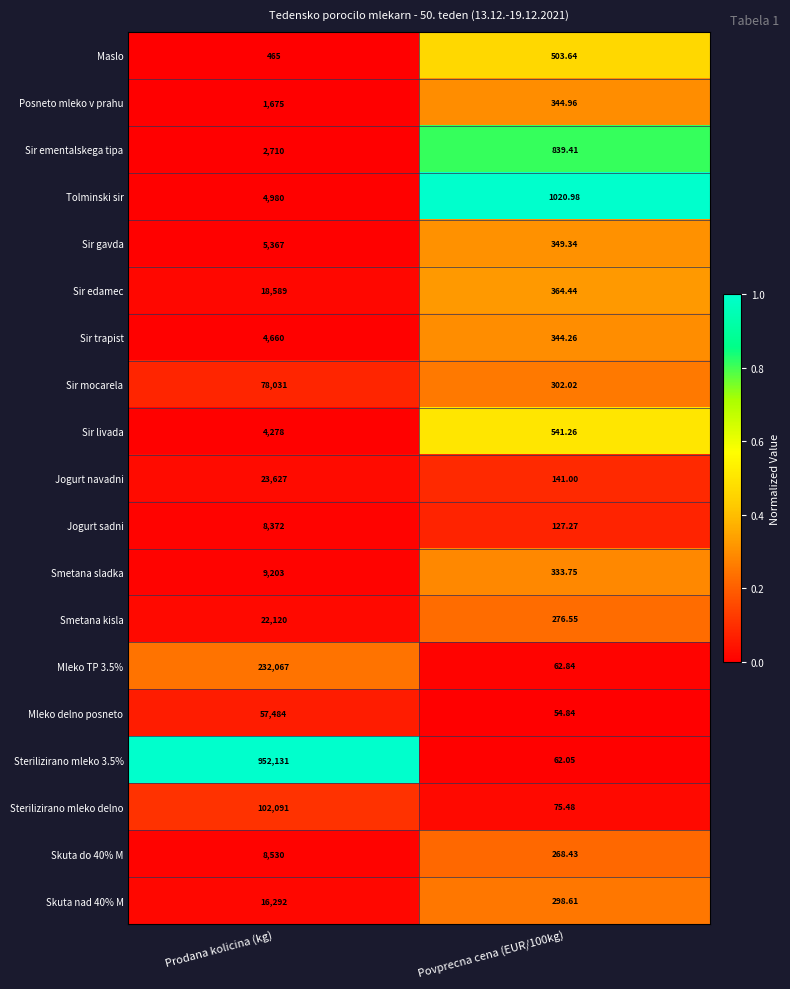

Is the value of Skuta do 40% M at Prodana kolicina (kg) greater than the value of Jogurt navadni at Prodana kolicina (kg)?

No